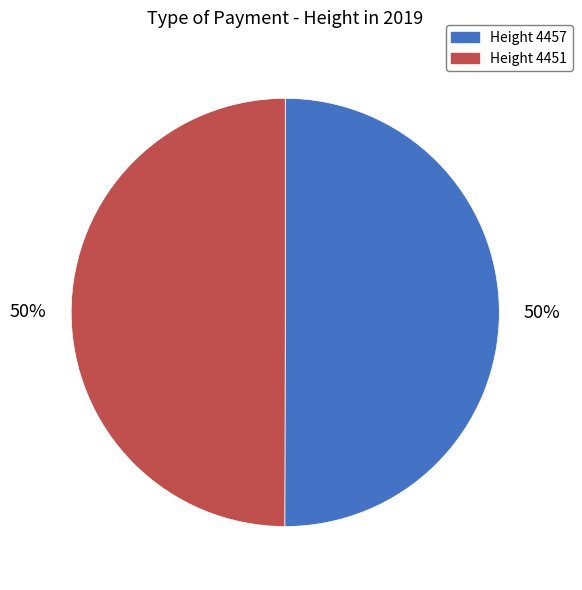

To the nearest percent, what is the average slice percentage?

50%